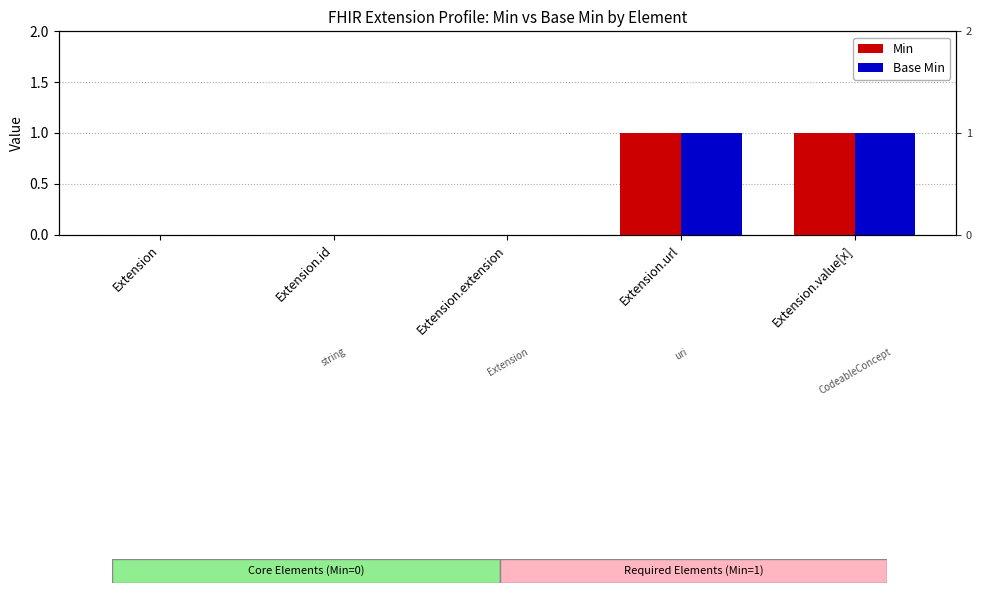

What is the label of the 5th bar from the right?

Extension